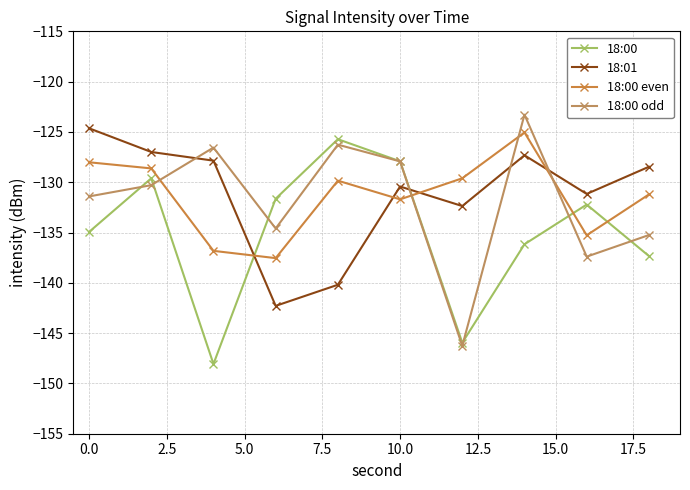

After their last crossing, which series has the higher values: 18:00 even or 18:00?

18:00 even